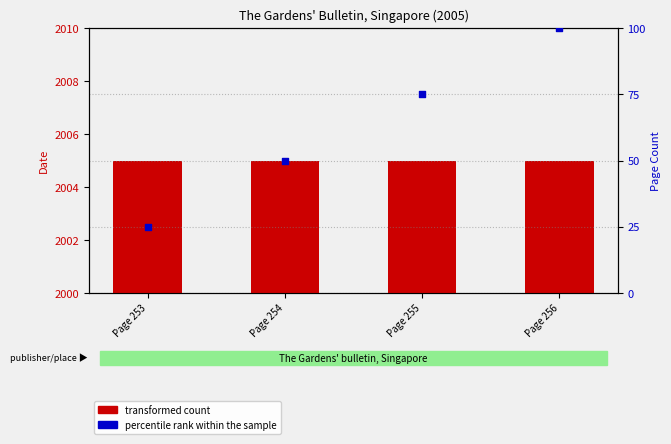

Which series has the largest Y range (max minus min)?

percentile rank within the sample